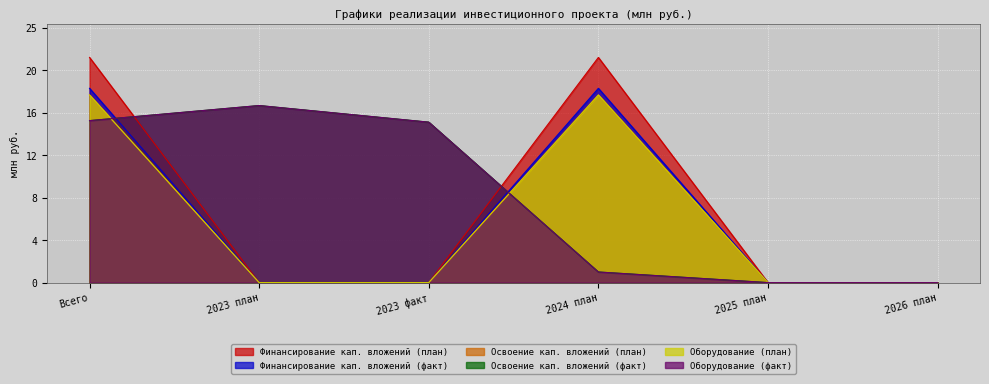

What are all the series names shown in the legend?

Финансирование кап. вложений (план), Финансирование кап. вложений (факт), Освоение кап. вложений (план), Освоение кап. вложений (факт), Оборудование (план), Оборудование (факт)